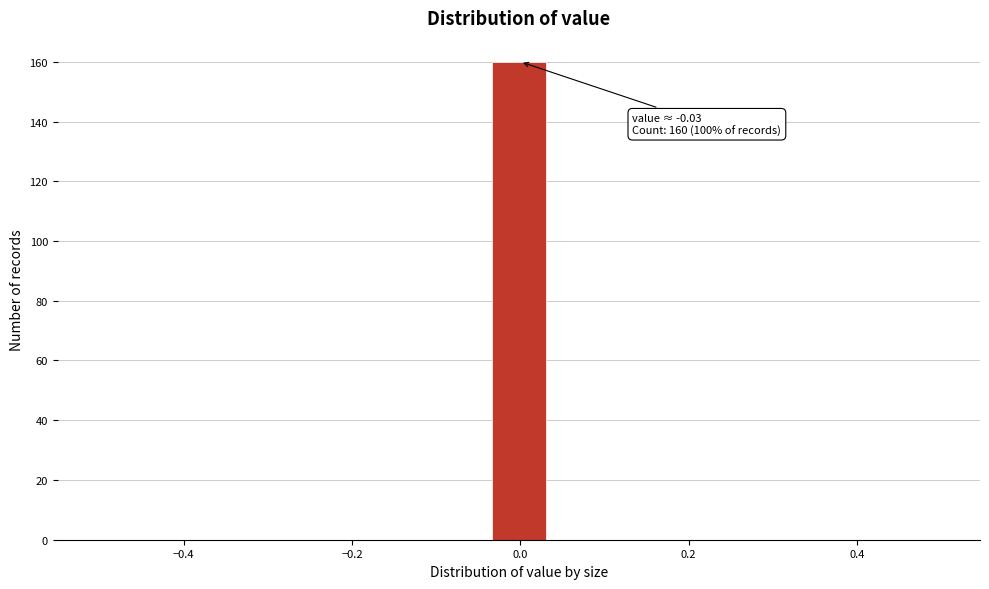

Read against the x-axis, roughly where is the centre of the tallest bar?

0.00